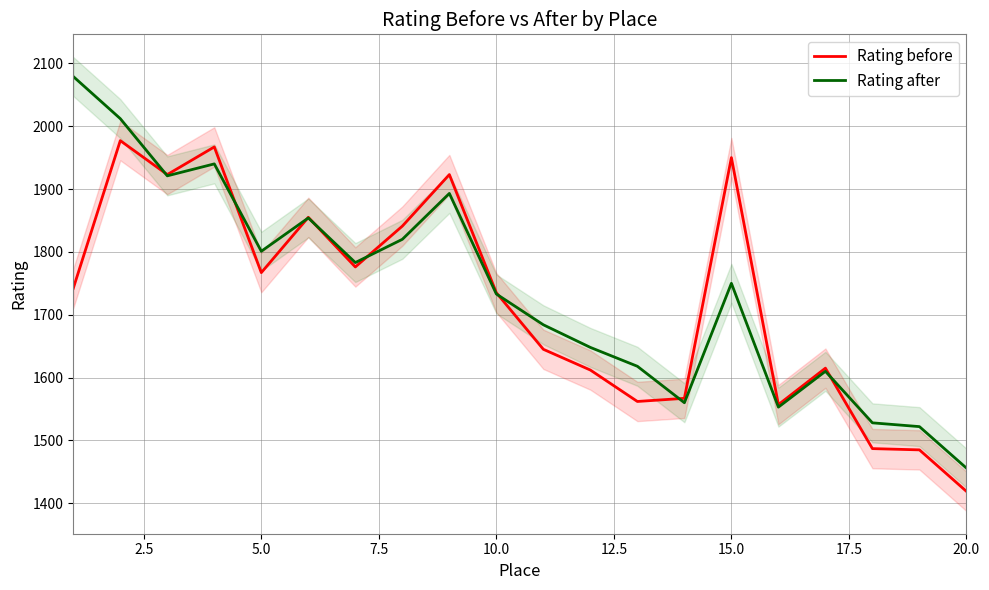

At which label is Rating before closest to 1698?

10.0